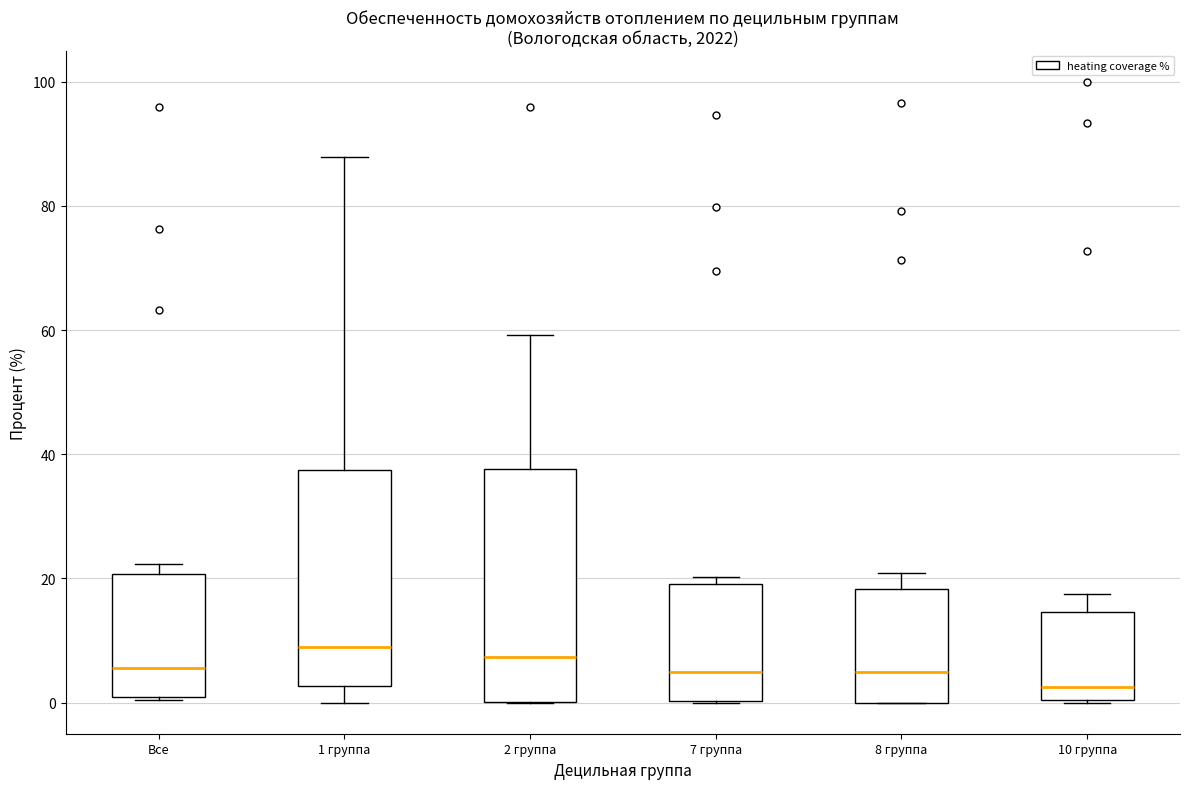

Reading left to right, read every box against the y-axis: the position of its median line, the range the box covers, and the ends of its whiskers. The values are not printed on the chart, so give them approximately, as read against the axis.

Все: median 6, box 0 to 20, whiskers 0 to 22
1 группа: median 8, box 2 to 38, whiskers 0 to 88
2 группа: median 8, box 0 to 38, whiskers 0 to 60
7 группа: median 4, box 0 to 20, whiskers 0 to 20 (just above the box's upper edge)
8 группа: median 6, box 0 to 18, whiskers 0 to 20
10 группа: median 2, box 0 to 14, whiskers 0 to 18